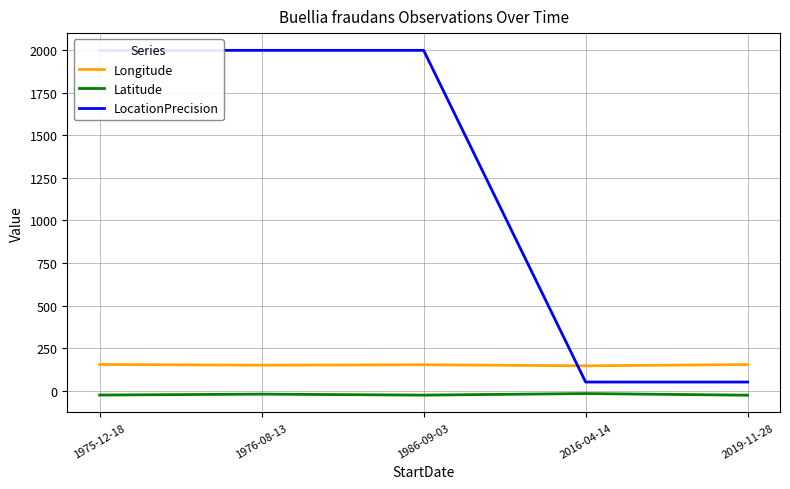

What is the sum of the LocationPrecision values at 2016-04-14 and 1986-09-03?

2050.0